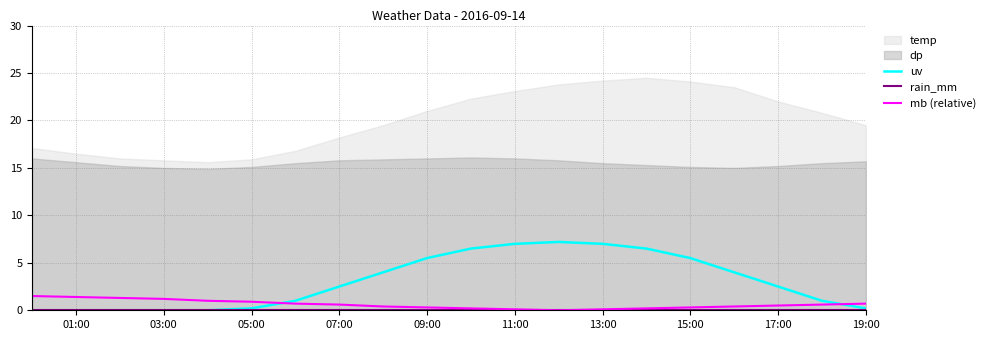

True or false: rain_mm and mb (relative) cross at least once.

False